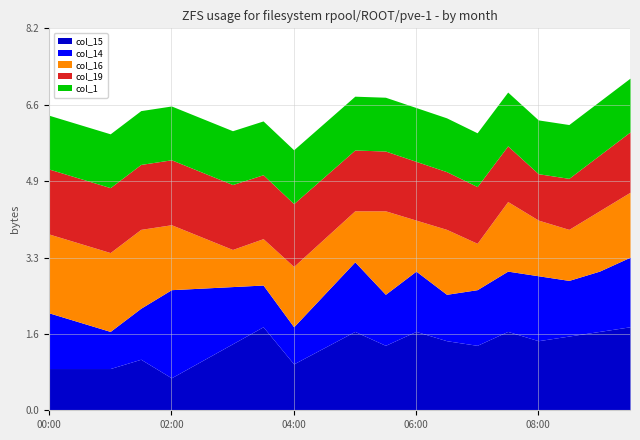

What is the total value across all series at 00:00?

6.4